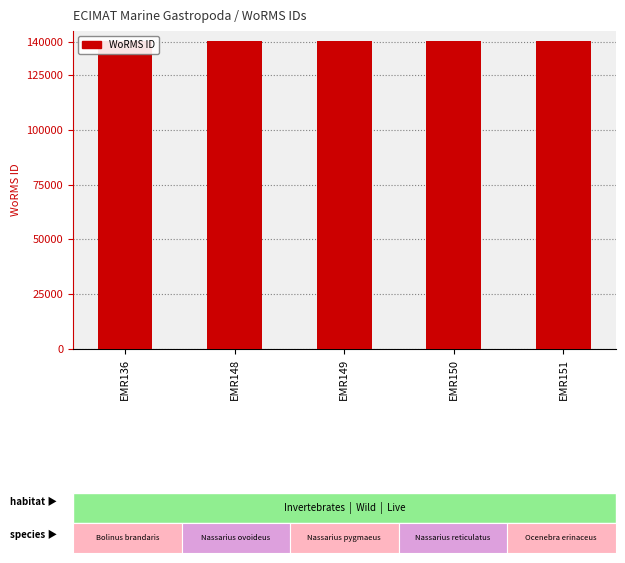

Rank the categories by value from lowest to highest.

EMR136, EMR151, EMR148, EMR149, EMR150